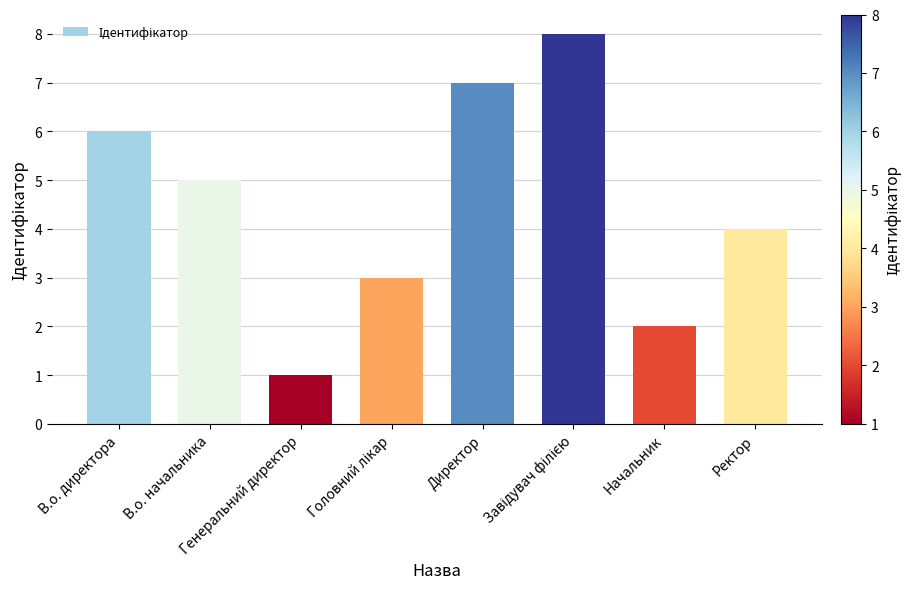

What is the difference between the maximum and minimum values?

7